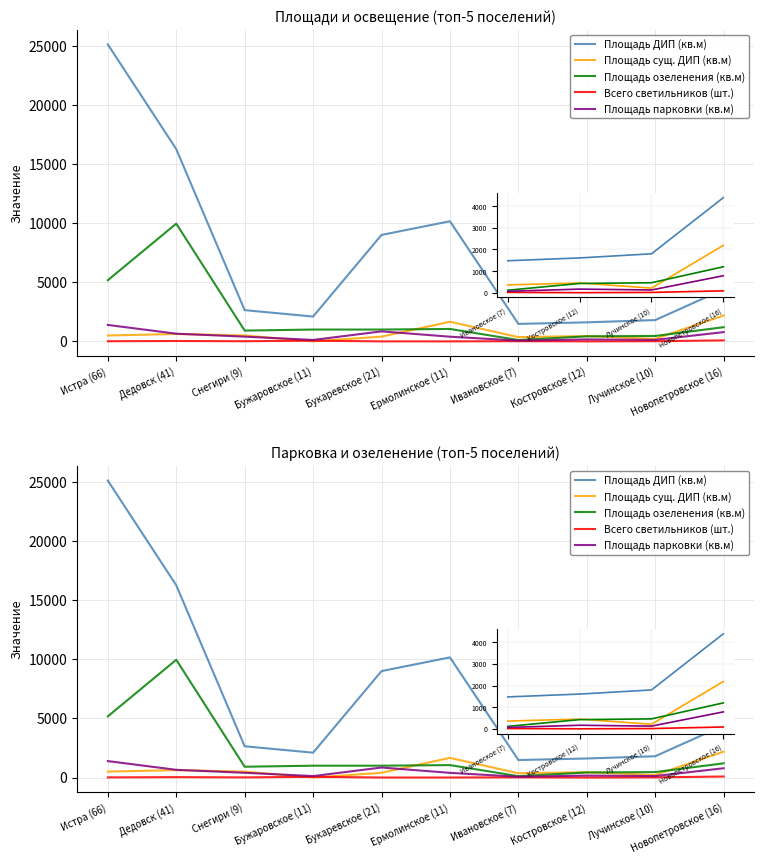

What is the value of the Площадь парковки (кв.м) point at the 2nd from the left?

650.0